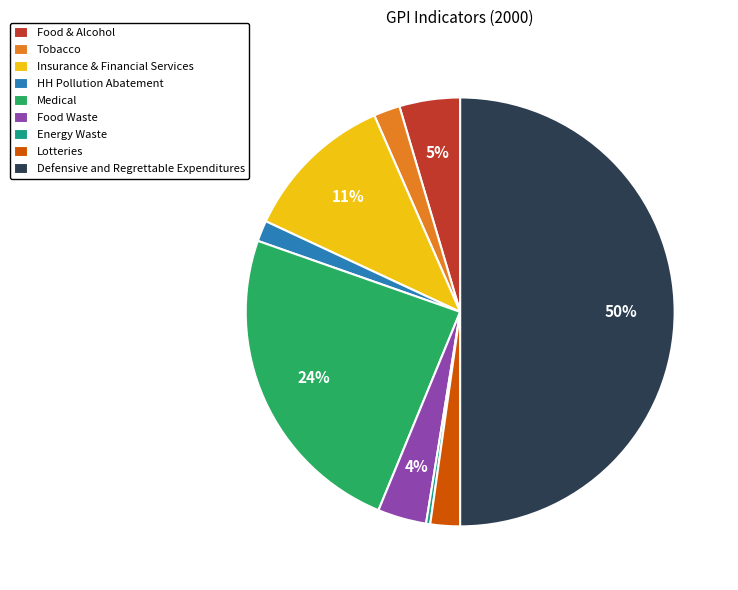

What is the smallest slice in the pie chart?

Energy Waste